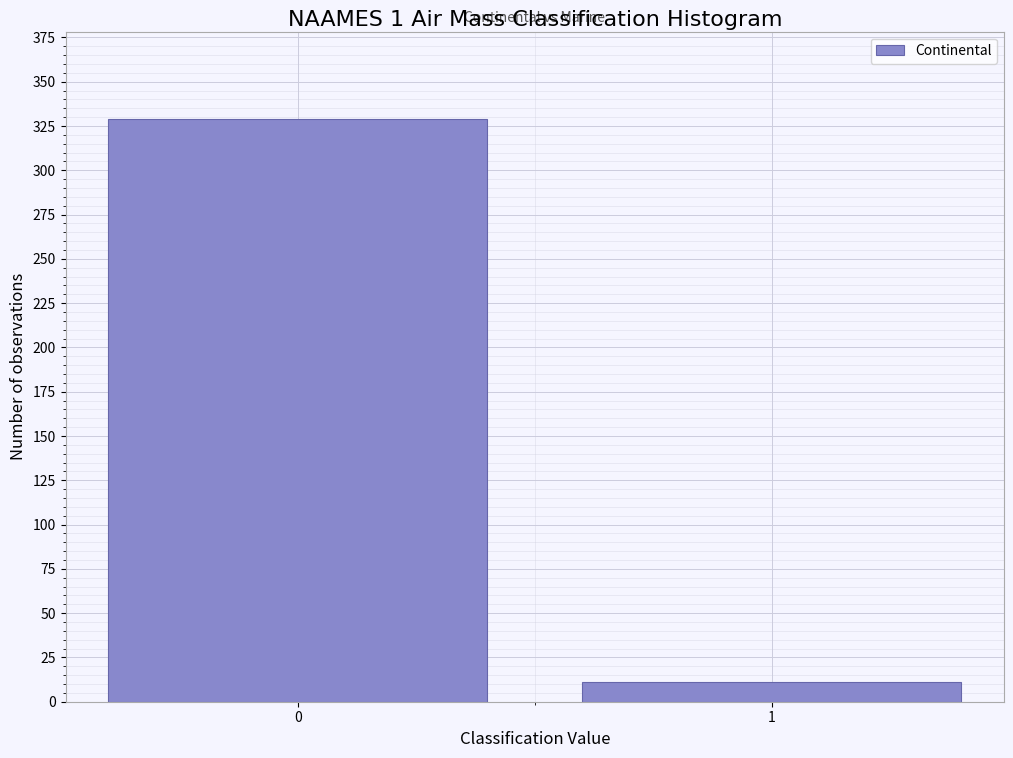

Reading left to right, list all the values displayed in this chart.

0=329	1=11